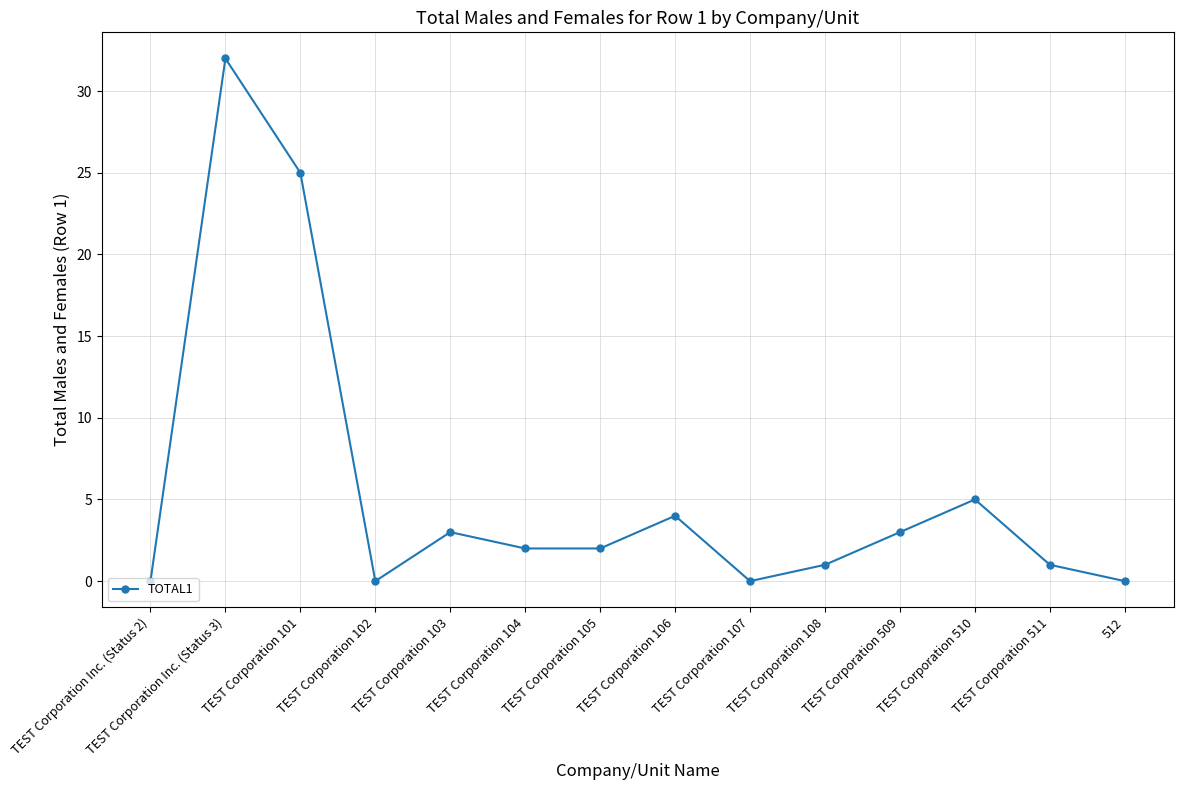

Reading left to right, what are all the values shown in this chart?

TEST Corporation Inc. (Status 2)=0	TEST Corporation Inc. (Status 3)=32	TEST Corporation 101=25	TEST Corporation 102=0	TEST Corporation 103=3	TEST Corporation 104=2	TEST Corporation 105=2	TEST Corporation 106=4	TEST Corporation 107=0	TEST Corporation 108=1	TEST Corporation 509=3	TEST Corporation 510=5	TEST Corporation 511=1	512=0